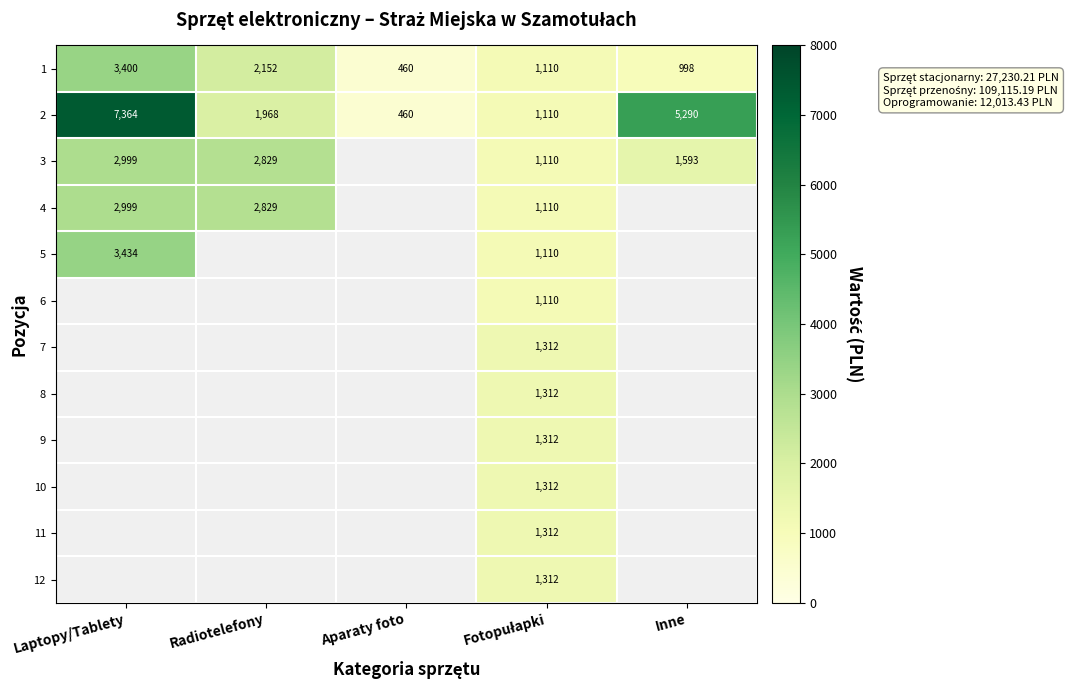

The value of 3 at Inne is 1593. True or false?

True